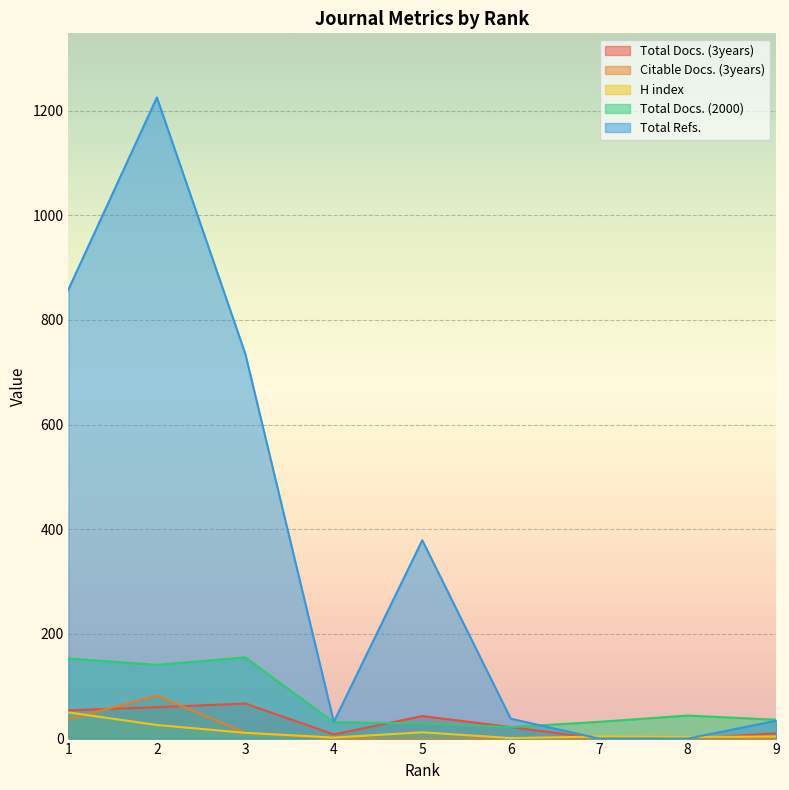

Which series has the widest spread of values?

Total Refs.